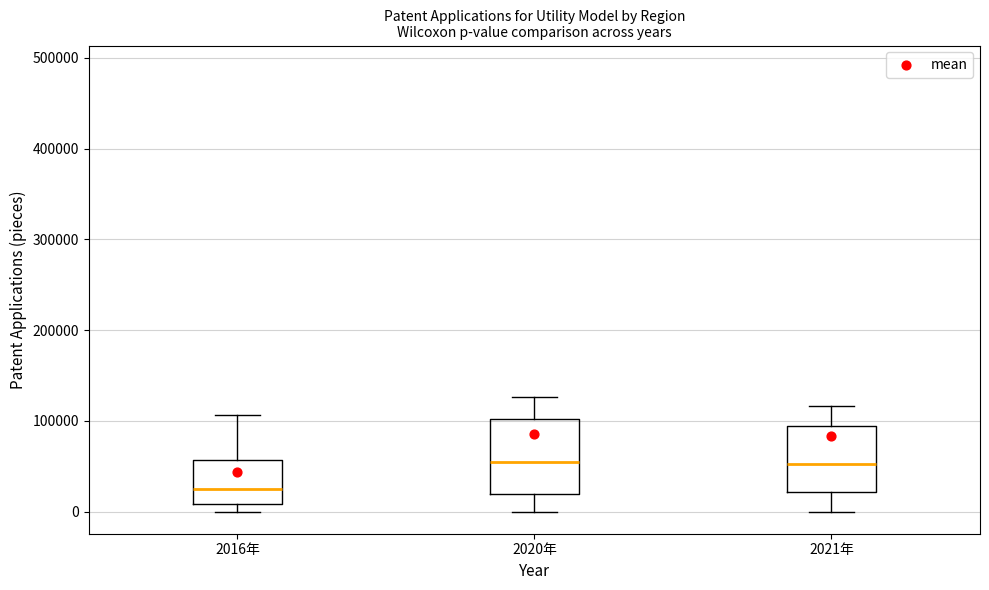

Where does the upper whisker of the box for 2020年 end on the y-axis? The values are not printed on the chart, so give them approximately, as read against the axis.

130000